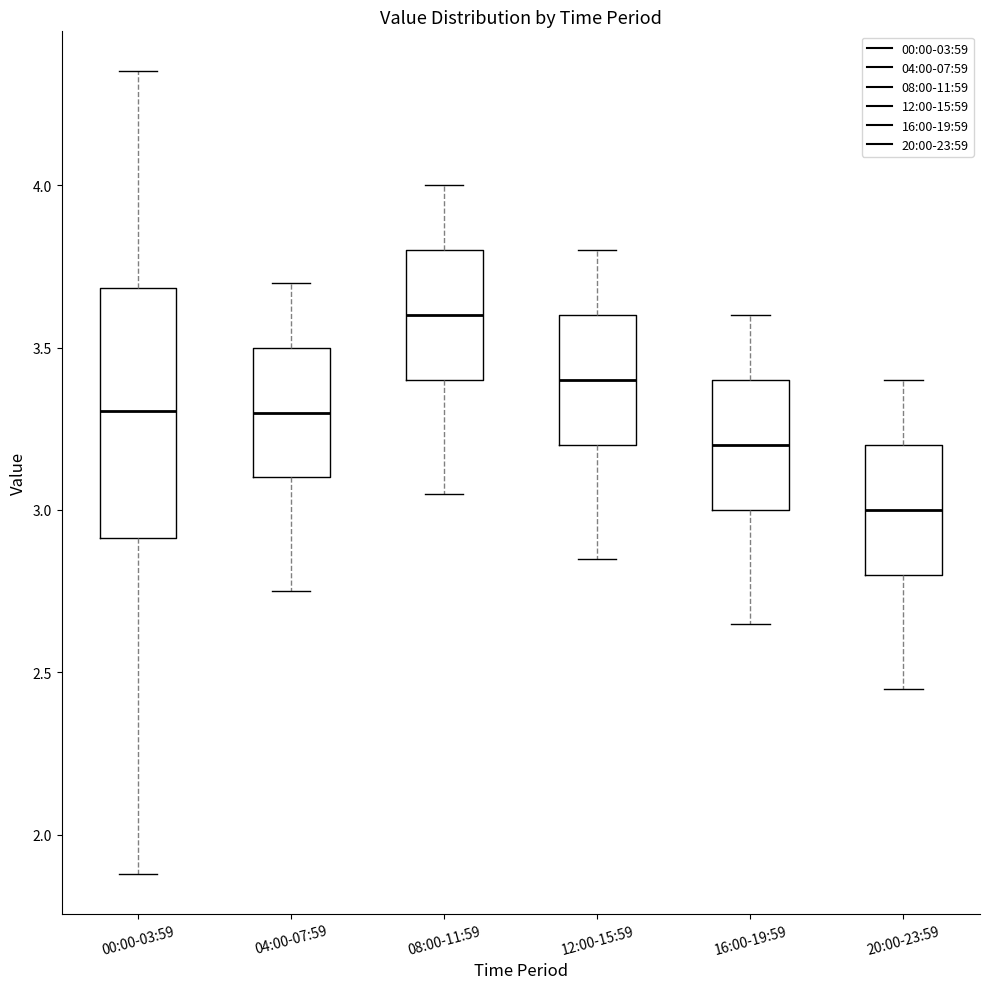

Comparing the boxes themselves (not the whiskers), which one is the tallest?

00:00-03:59